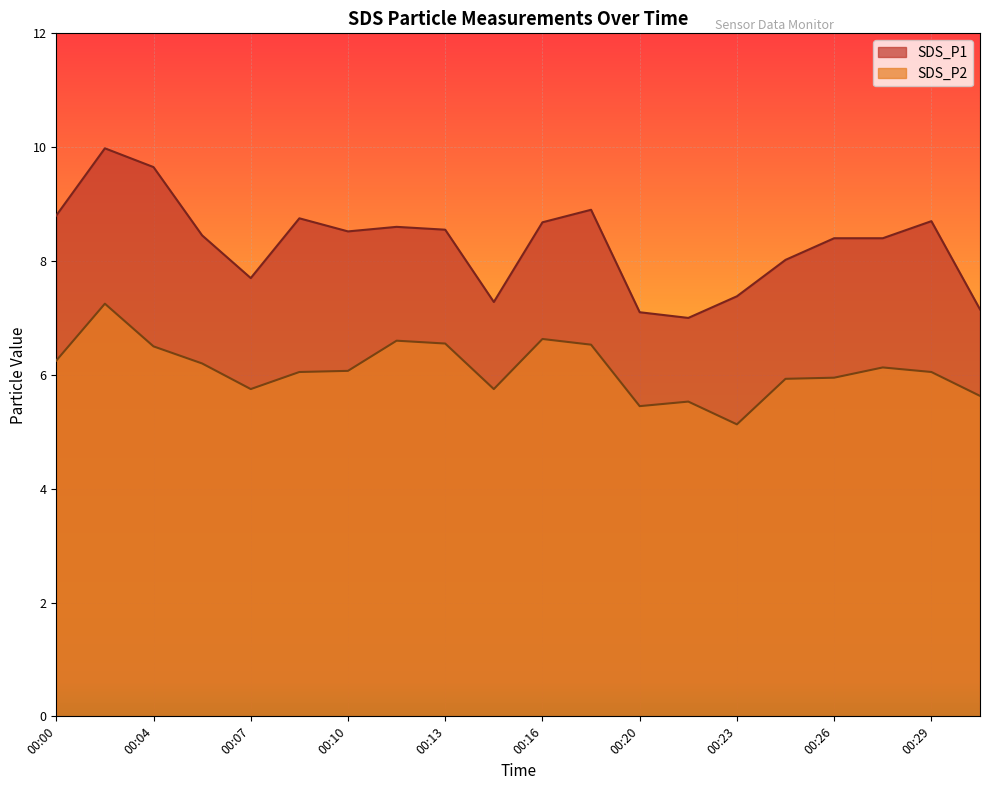

At how many categories does at least one series exceed 7?

19